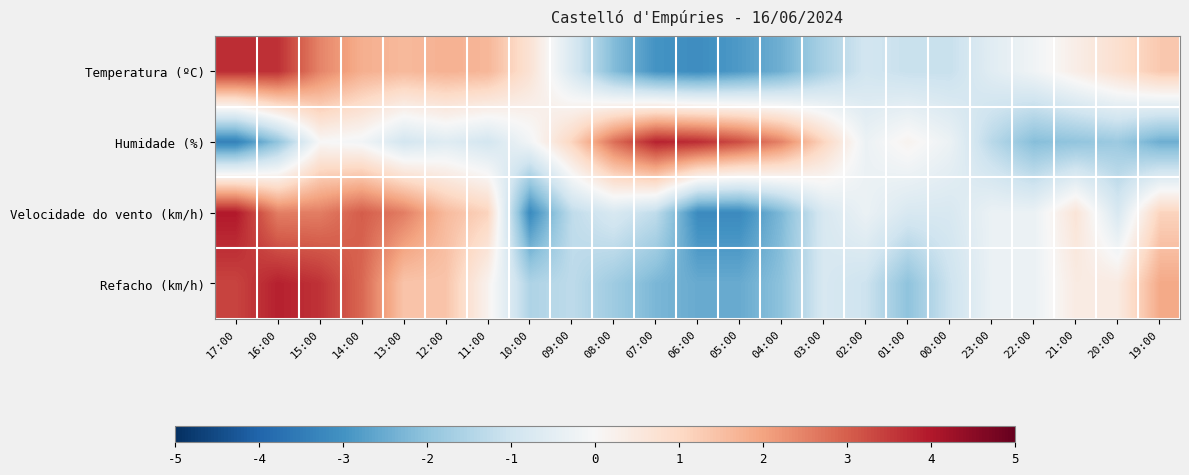

At how many categories does at least one series exceed 3?

7